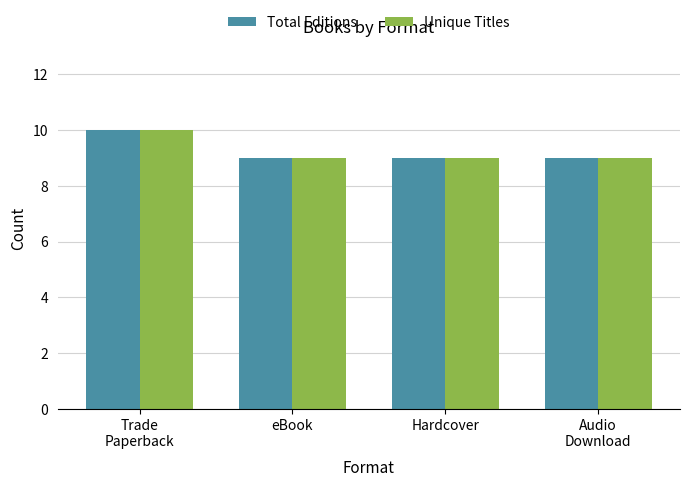

What is the difference between the maximum and second lowest values in the Total Editions series?

1